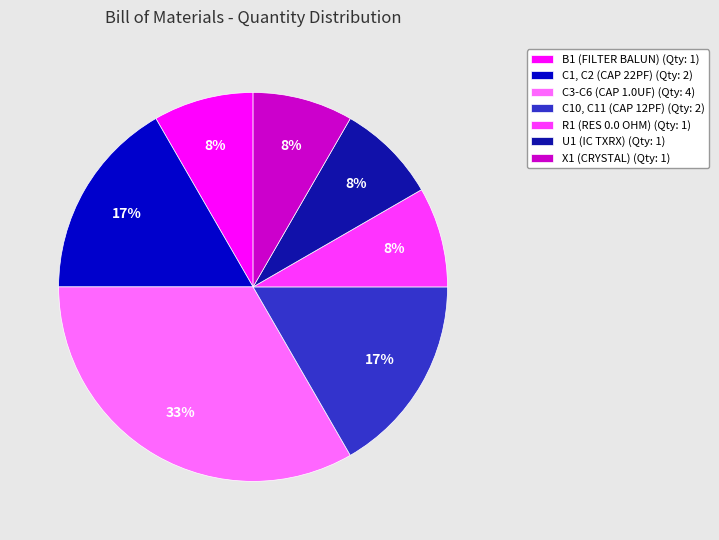

Which category has the biggest portion of the pie?

C3-C6 (CAP 1.0UF)